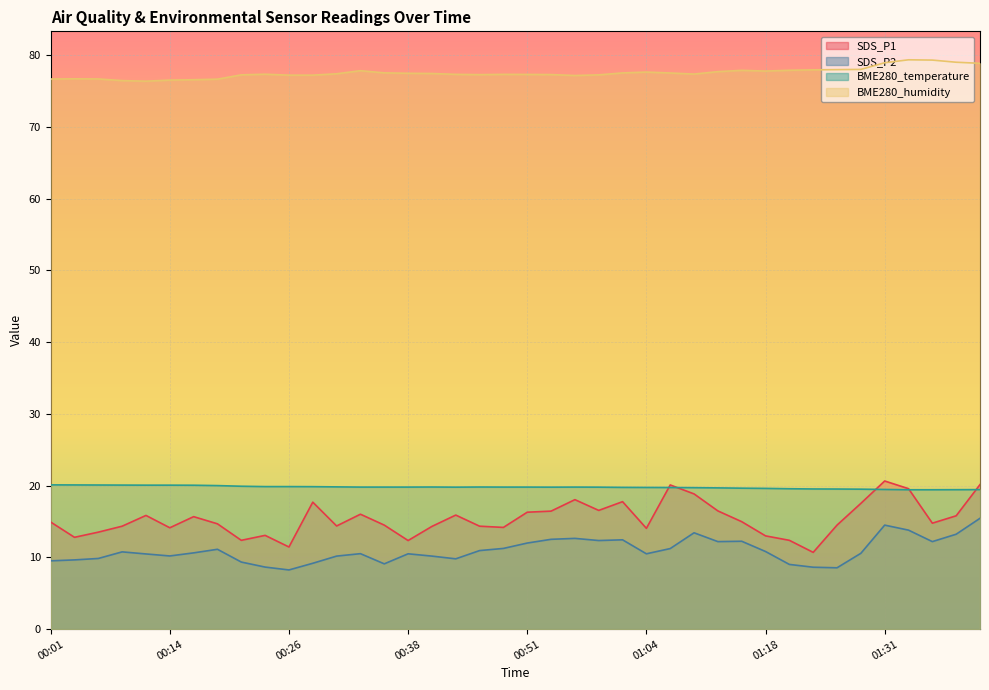

Reading left to right, what are all the values shown in this chart?

SDS_P1: 00:01=14.9	00:03=12.8	00:06=13.5	00:08=14.3	00:11=15.8	00:14=14.1	00:16=15.7	00:19=14.7	00:21=12.4	00:24=13.1	00:26=11.4	00:29=17.7	00:31=14.4	00:34=16.0	00:36=14.5	00:38=12.3	00:41=14.3	00:44=15.9	00:46=14.3	00:49=14.2	00:51=16.3	00:54=16.4	00:56=18.1	00:59=16.6	01:01=17.8	01:04=14.1	01:07=20.1	01:09=18.9	01:12=16.5	01:15=15.0	01:18=13.0	01:21=12.4	01:23=10.7	01:26=14.5	01:28=17.5	01:31=20.6	01:33=19.6	01:36=14.8	01:38=15.8	01:41=20.1
SDS_P2: 00:01=9.5	00:03=9.7	00:06=9.8	00:08=10.8	00:11=10.5	00:14=10.2	00:16=10.6	00:19=11.1	00:21=9.3	00:24=8.7	00:26=8.2	00:29=9.2	00:31=10.2	00:34=10.5	00:36=9.1	00:38=10.5	00:41=10.2	00:44=9.8	00:46=10.9	00:49=11.2	00:51=12.0	00:54=12.5	00:56=12.7	00:59=12.3	01:01=12.4	01:04=10.5	01:07=11.2	01:09=13.4	01:12=12.2	01:15=12.2	01:18=10.8	01:21=9.0	01:23=8.6	01:26=8.6	01:28=10.6	01:31=14.5	01:33=13.8	01:36=12.2	01:38=13.2	01:41=15.4
BME280_temperature: 00:01=20.1	00:03=20.1	00:06=20.1	00:08=20.1	00:11=20.1	00:14=20.1	00:16=20.1	00:19=20.0	00:21=19.9	00:24=19.9	00:26=19.9	00:29=19.9	00:31=19.8	00:34=19.8	00:36=19.8	00:38=19.8	00:41=19.8	00:44=19.8	00:46=19.8	00:49=19.8	00:51=19.8	00:54=19.8	00:56=19.8	00:59=19.8	01:01=19.8	01:04=19.8	01:07=19.7	01:09=19.7	01:12=19.7	01:15=19.6	01:18=19.6	01:21=19.6	01:23=19.5	01:26=19.5	01:28=19.5	01:31=19.5	01:33=19.4	01:36=19.4	01:38=19.4	01:41=19.4
BME280_humidity: 00:01=76.7	00:03=76.7	00:06=76.7	00:08=76.5	00:11=76.4	00:14=76.5	00:16=76.6	00:19=76.7	00:21=77.3	00:24=77.4	00:26=77.2	00:29=77.2	00:31=77.4	00:34=77.8	00:36=77.5	00:38=77.5	00:41=77.5	00:44=77.3	00:46=77.3	00:49=77.3	00:51=77.3	00:54=77.3	00:56=77.2	00:59=77.3	01:01=77.5	01:04=77.7	01:07=77.5	01:09=77.4	01:12=77.7	01:15=77.9	01:18=77.8	01:21=77.9	01:23=78.0	01:26=78.0	01:28=78.0	01:31=79.0	01:33=79.4	01:36=79.3	01:38=79.0	01:41=78.9